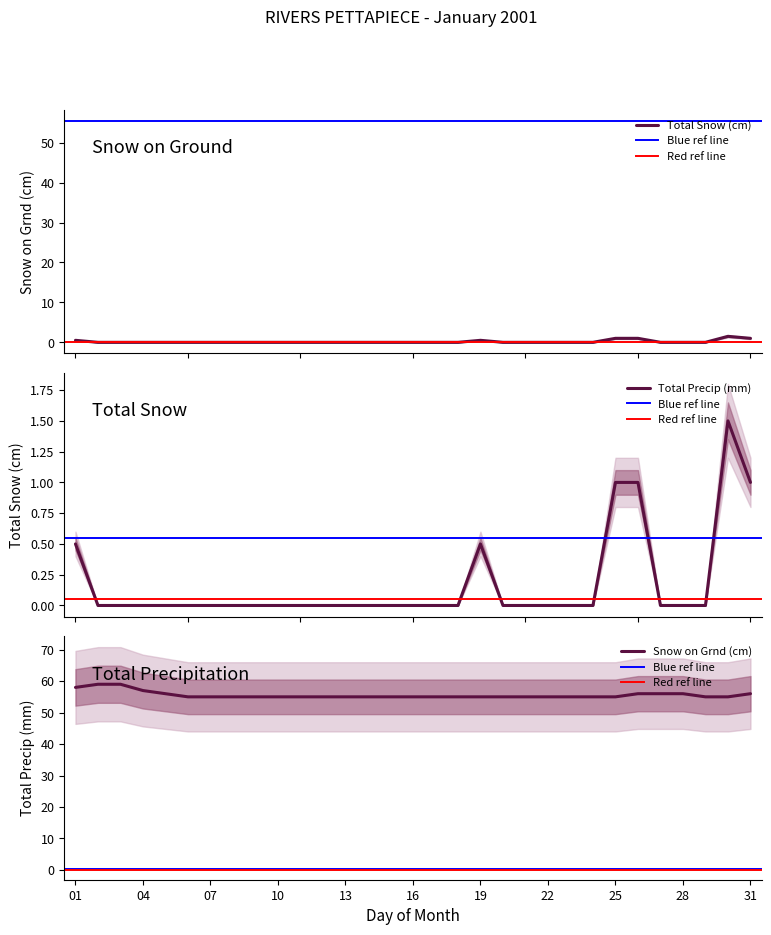

What is the spread (max minus min) of values at 22?

55.0